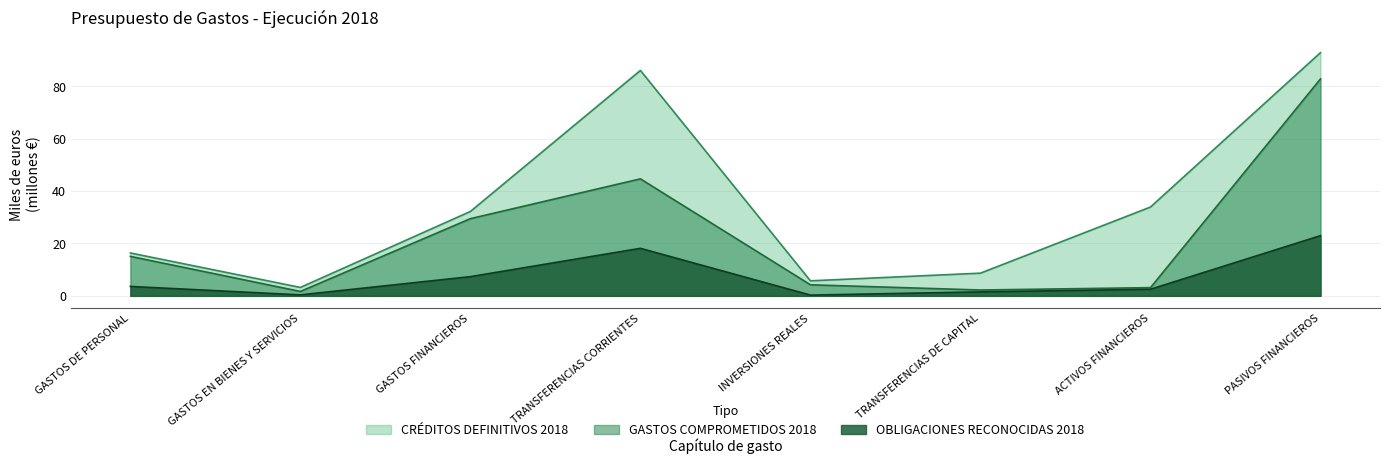

What is the lowest value of the GASTOS COMPROMETIDOS 2018 series?

1.7